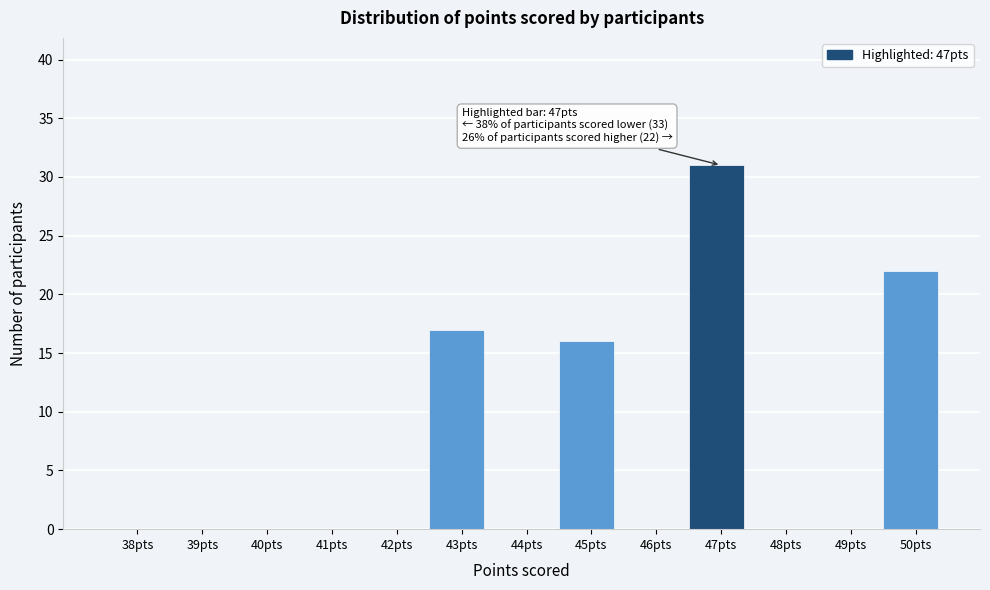

Reading right to left, transcribe all the data shown in this chart.

50pts=22	49pts=0	48pts=0	47pts=31	46pts=0	45pts=16	44pts=0	43pts=17	42pts=0	41pts=0	40pts=0	39pts=0	38pts=0